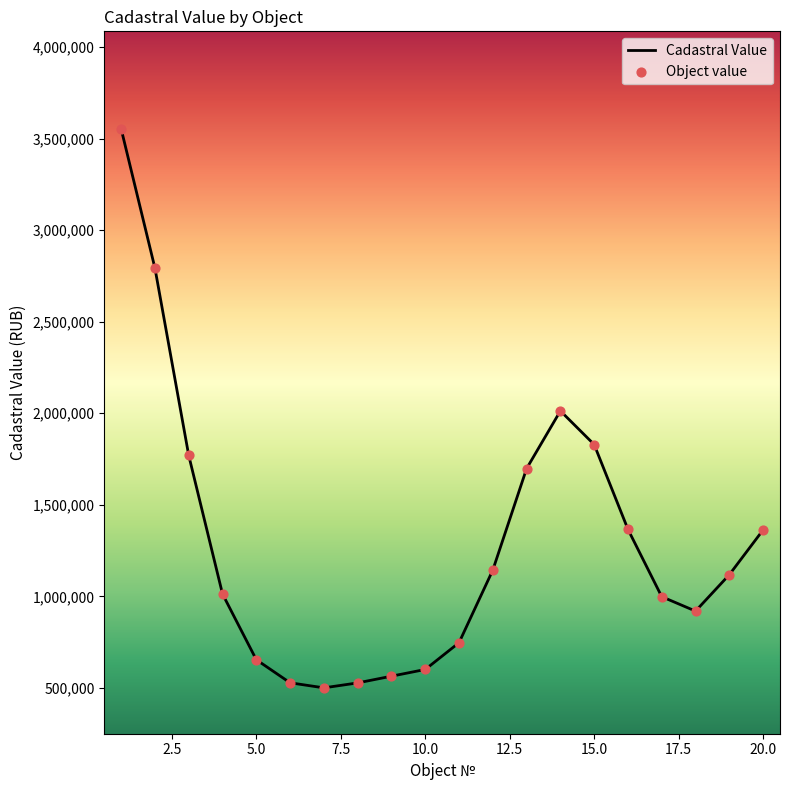

What is the difference between the maximum and minimum values?

3051356.8